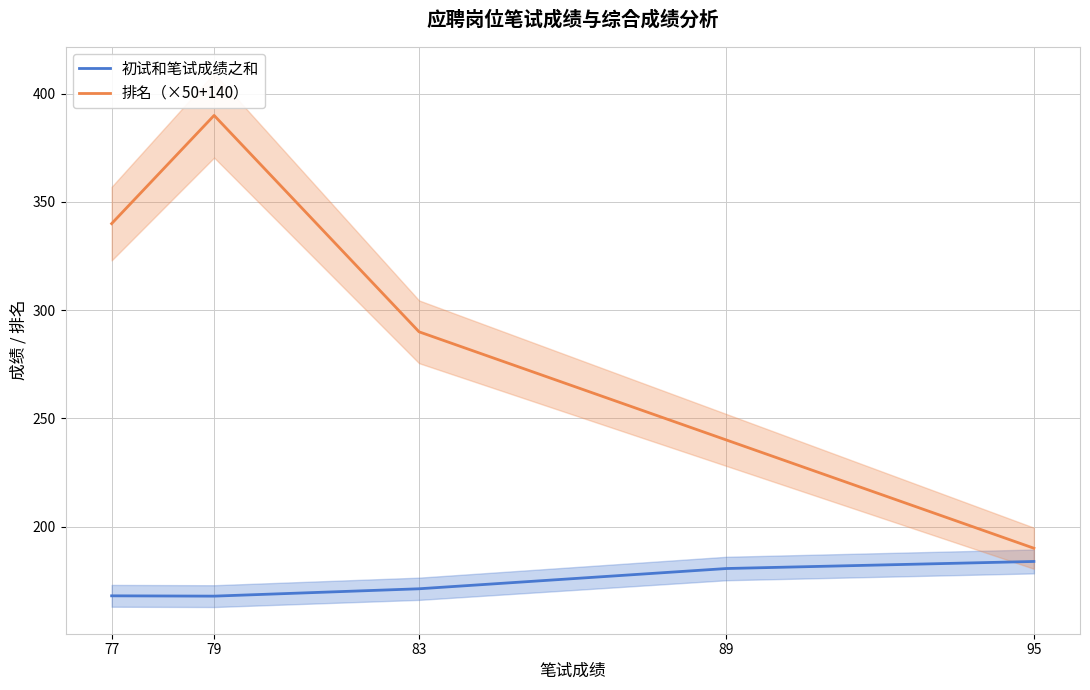

True or false: 初试和笔试成绩之和 has more than 1 points higher than both neighbors.

False